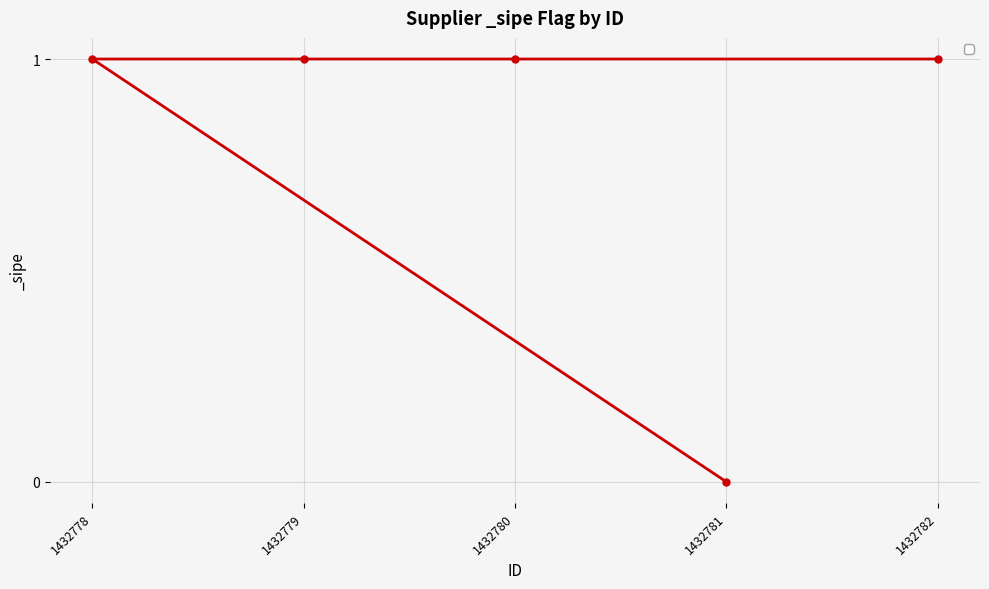

Reading left to right, what are all the values shown in this chart?

1432778=1	1432779=1	1432780=1	1432781=0	1432782=1